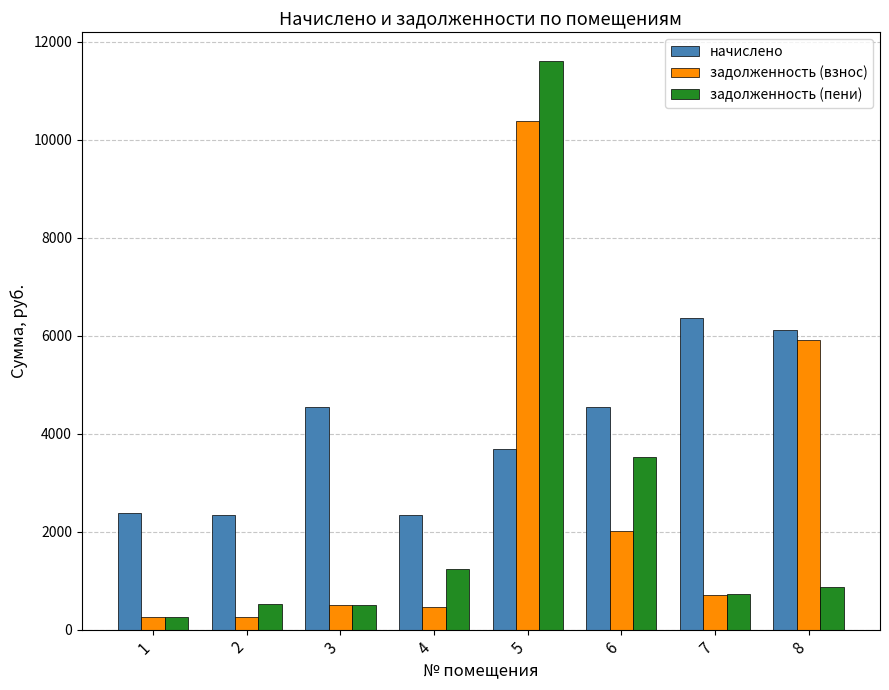

How many groups of bars are there?

8